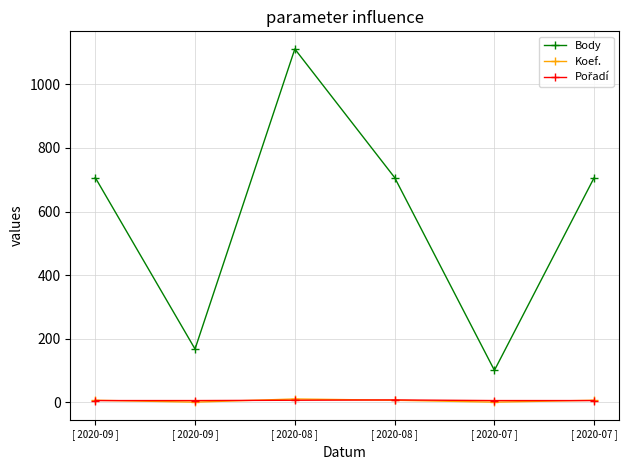

Does the chart have visible grid lines?

Yes